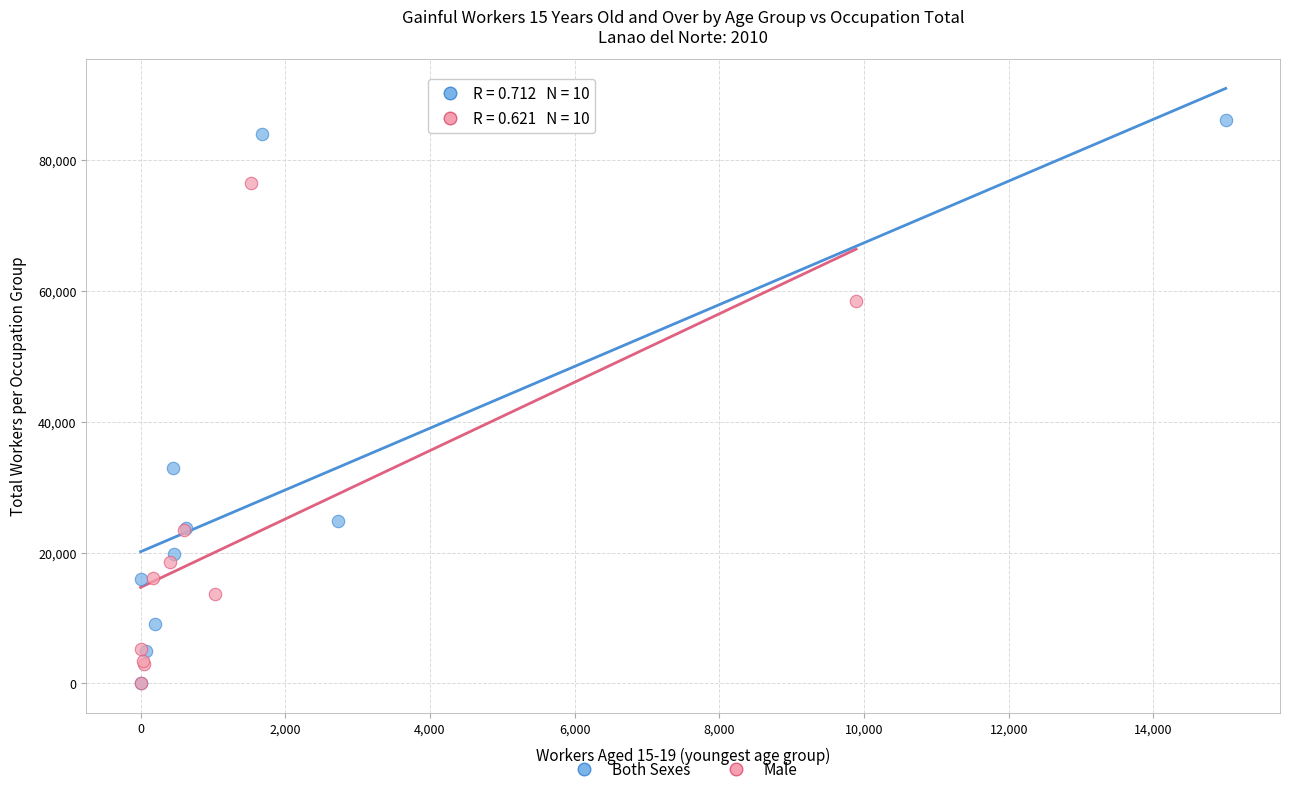

Which series contains the highest Y value?

Both Sexes